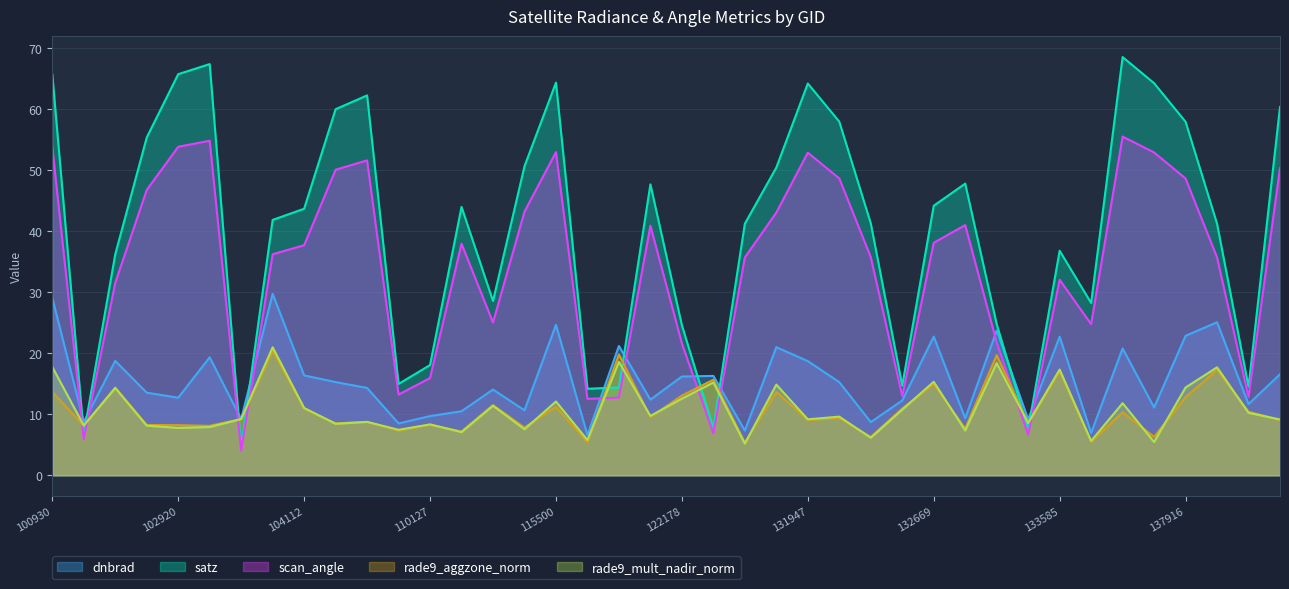

What is the value of the rade9_aggzone_norm point at the 38th from the left?

17.3